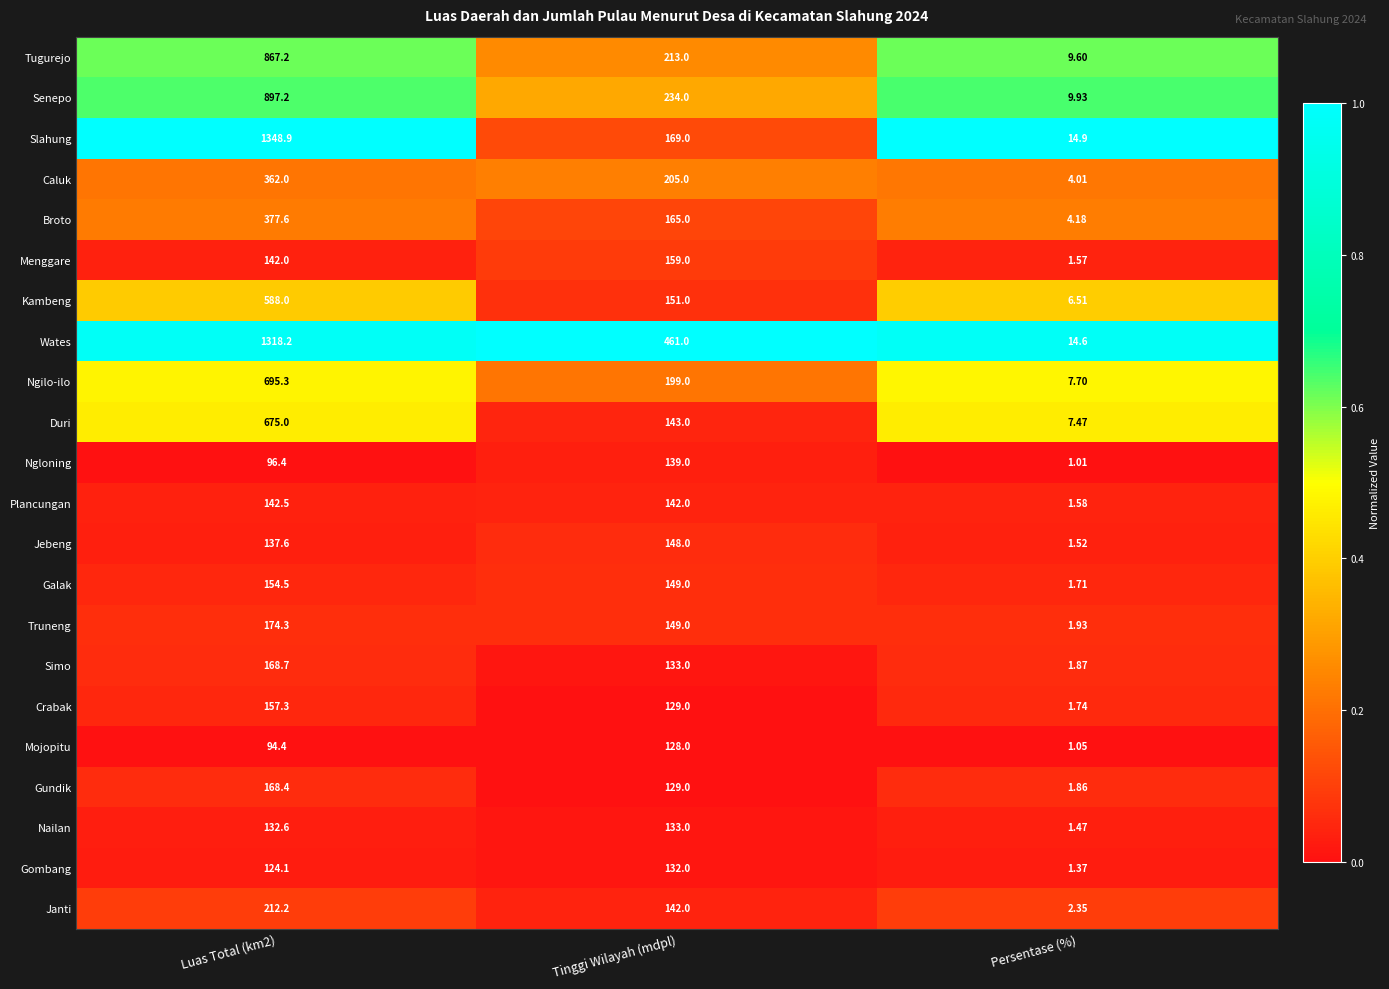

Between Luas Total (km2) and Tinggi Wilayah (mdpl), which series saw the biggest shift?

Slahung